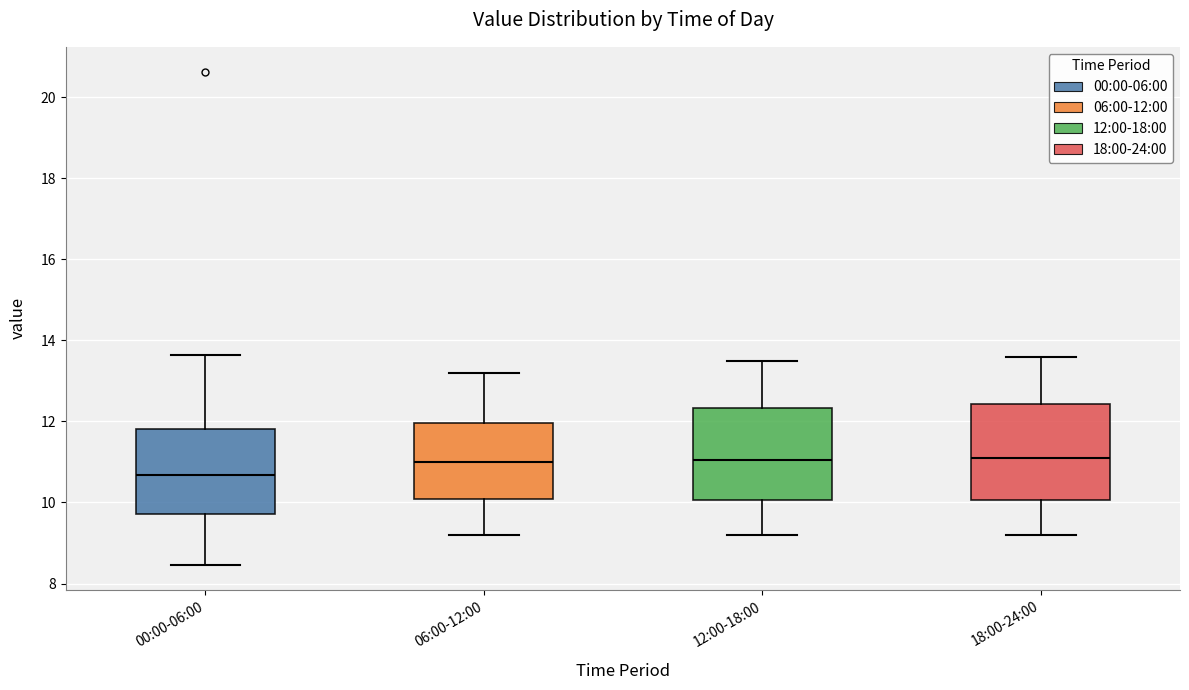

Reading left to right, read every box against the y-axis: the position of its median line, the range the box covers, and the ends of its whiskers. The values are not printed on the chart, so give them approximately, as read against the axis.

00:00-06:00: median 10.6, box 9.8 to 11.8, whiskers 8.4 to 13.6
06:00-12:00: median 11.0, box 10.0 to 12.0, whiskers 9.2 to 13.2
12:00-18:00: median 11.0, box 10.0 to 12.4, whiskers 9.2 to 13.6
18:00-24:00: median 11.2, box 10.0 to 12.4, whiskers 9.2 to 13.6